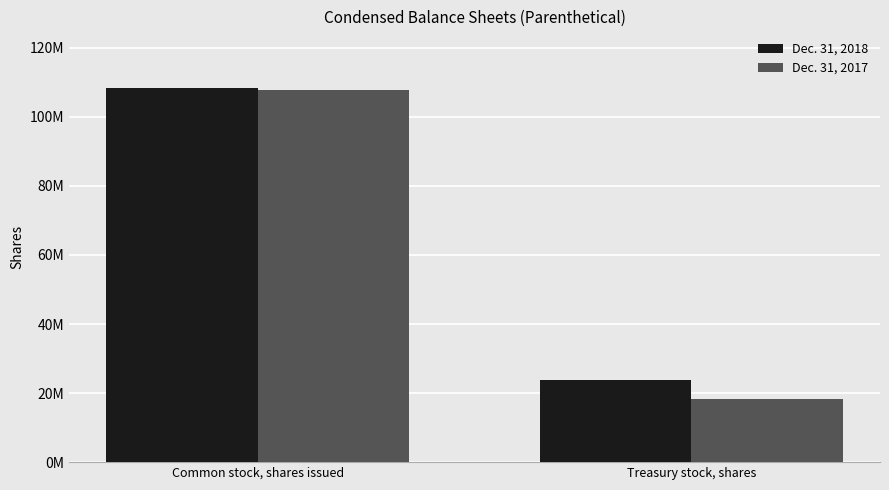

Is the value of Dec. 31, 2017 at Treasury stock, shares greater than the value of Dec. 31, 2018 at Treasury stock, shares?

No